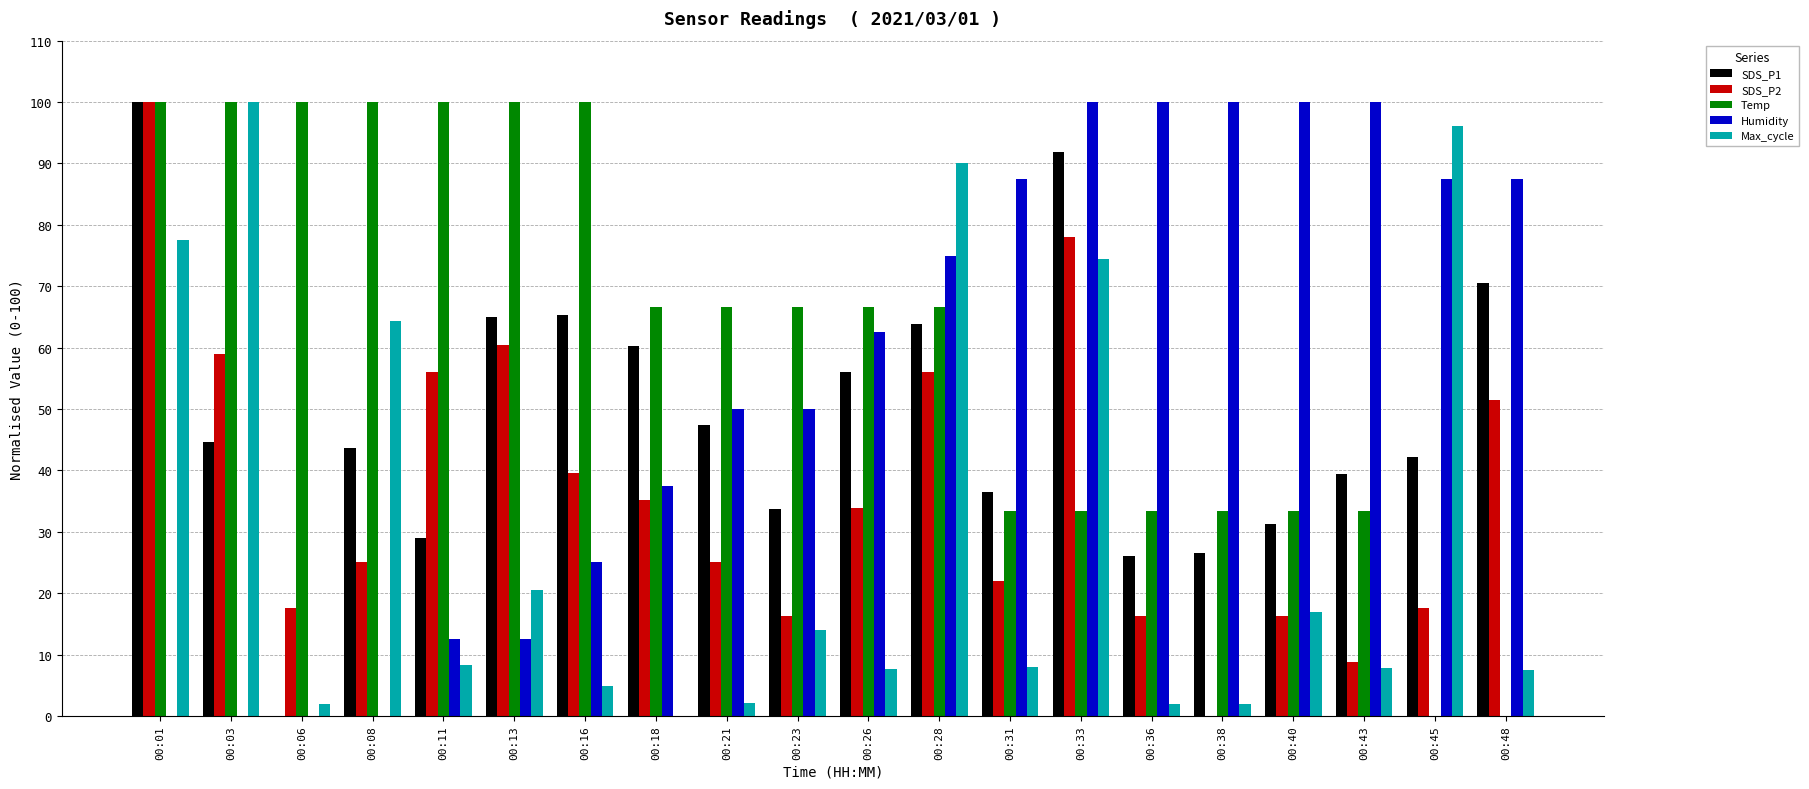

How many values in the SDS_P2 series exceed 33?

10